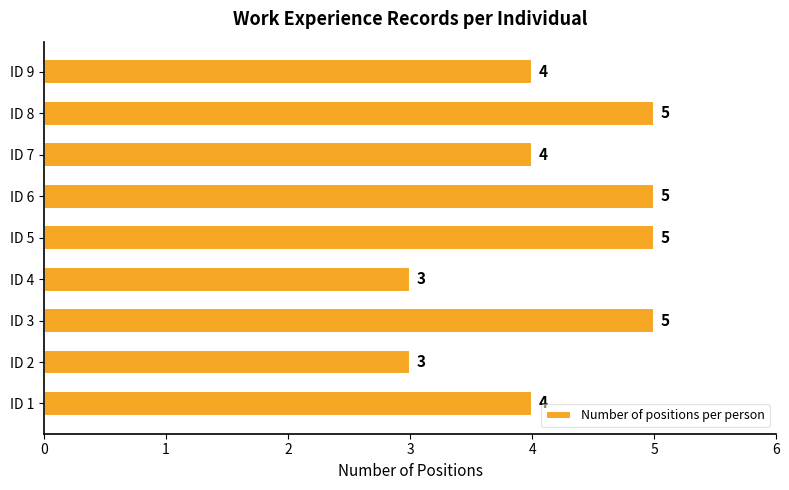

How many bars are there in total?

9